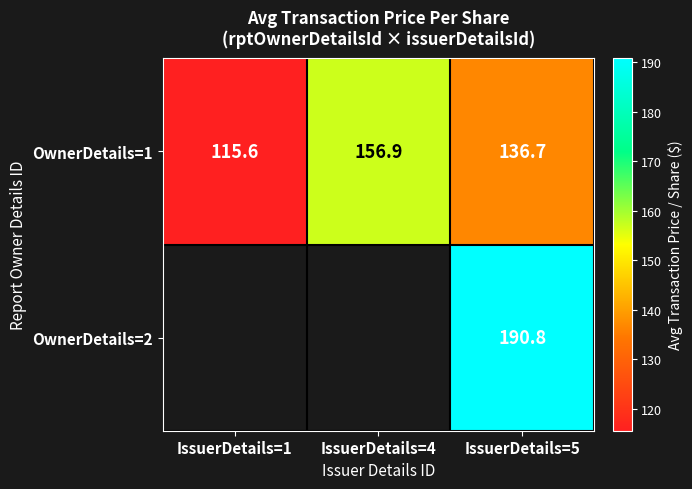

Which series has the largest total across all categories?

OwnerDetails=1